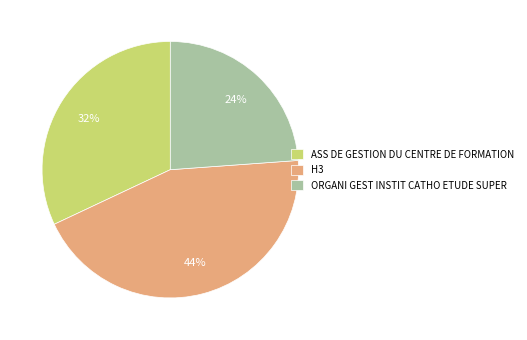

Which slice is the largest?

H3